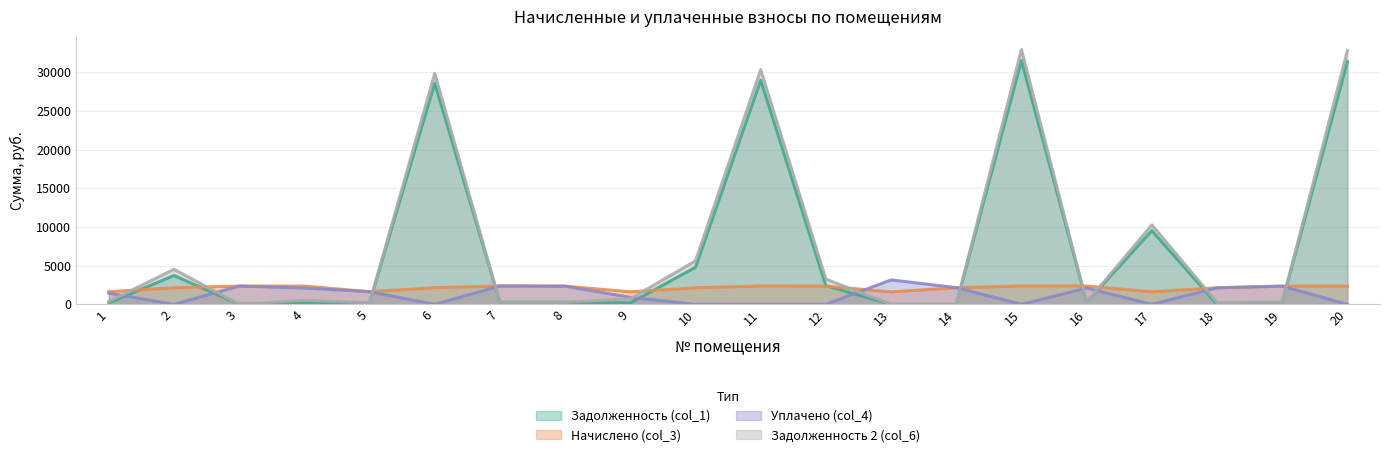

What are all the series names shown in the legend?

Задолженность (col_1), Начислено (col_3), Уплачено (col_4), Задолженность 2 (col_6)